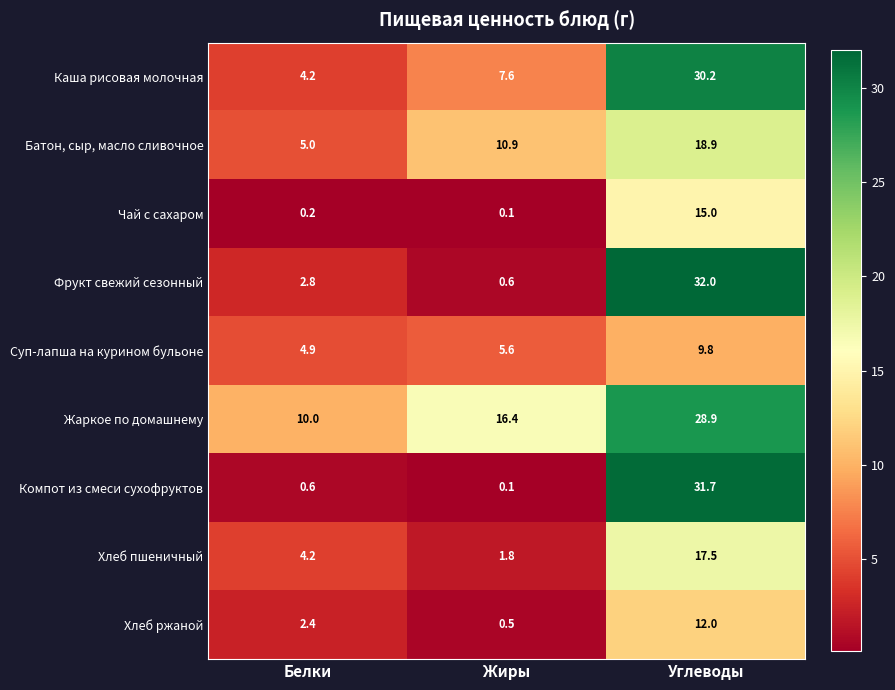

Reading left to right, transcribe all the data shown in this chart.

Каша рисовая молочная: 4.2	7.6	30.2
Батон, сыр, масло сливочное: 5.0	10.9	18.9
Чай с сахаром: 0.2	0.1	15.0
Фрукт свежий сезонный: 2.8	0.6	32.0
Суп-лапша на курином бульоне: 4.9	5.6	9.8
Жаркое по домашнему: 10.0	16.4	28.9
Компот из смеси сухофруктов: 0.6	0.1	31.7
Хлеб пшеничный: 4.2	1.8	17.5
Хлеб ржаной: 2.4	0.5	12.0